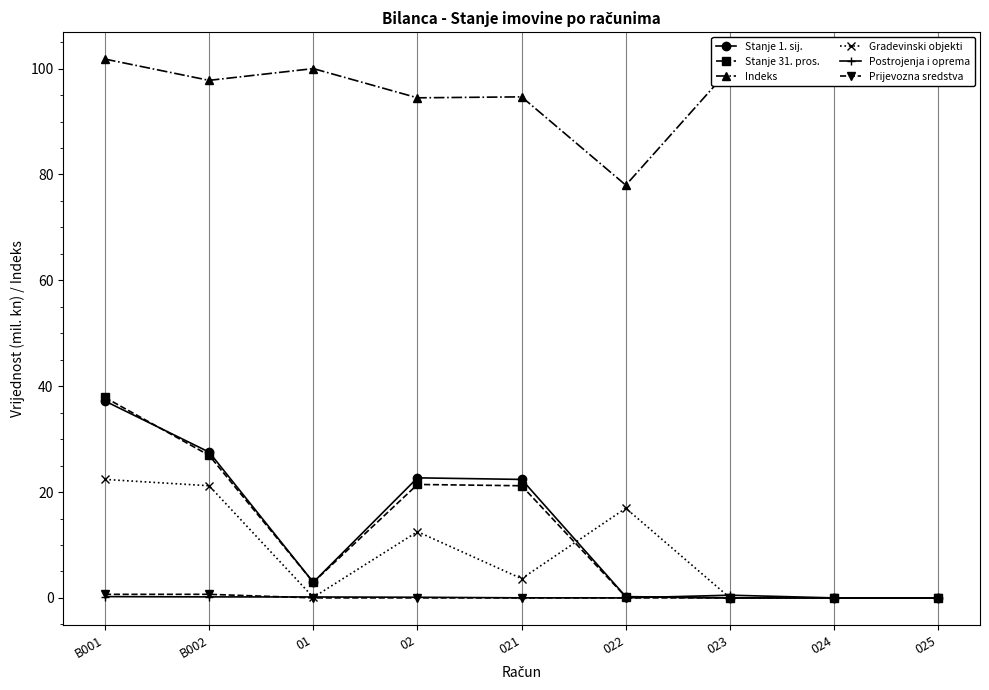

The Gradevinski objekti series shows 0.0 at 025. True or false?

True